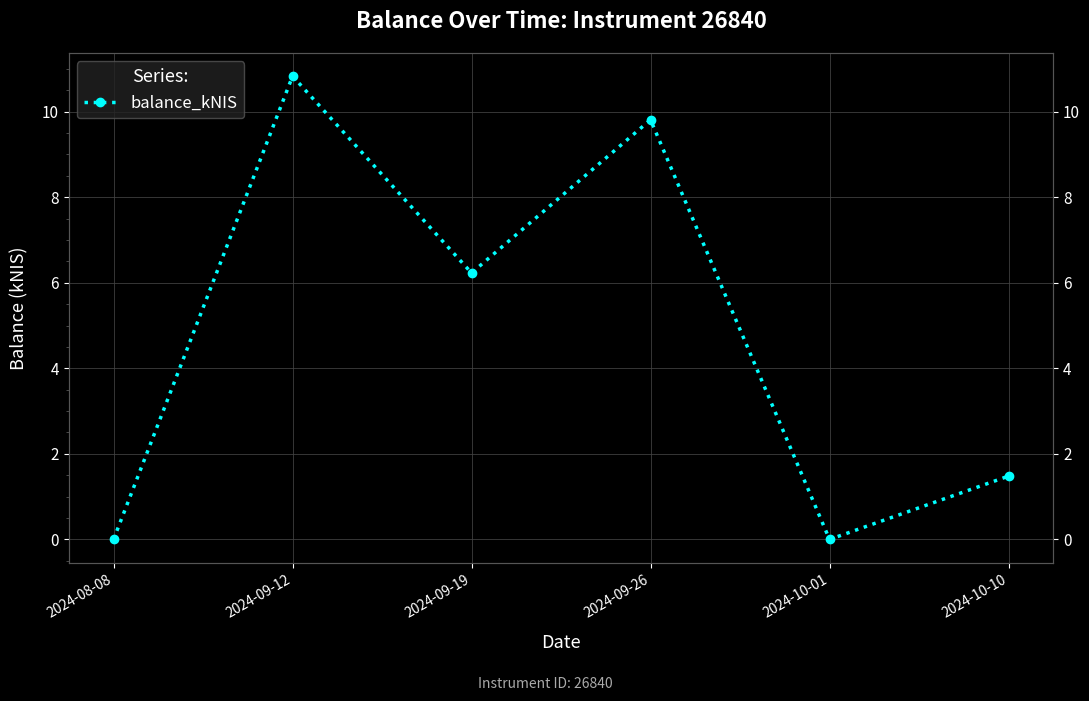

How many categories are shown in the chart?

6